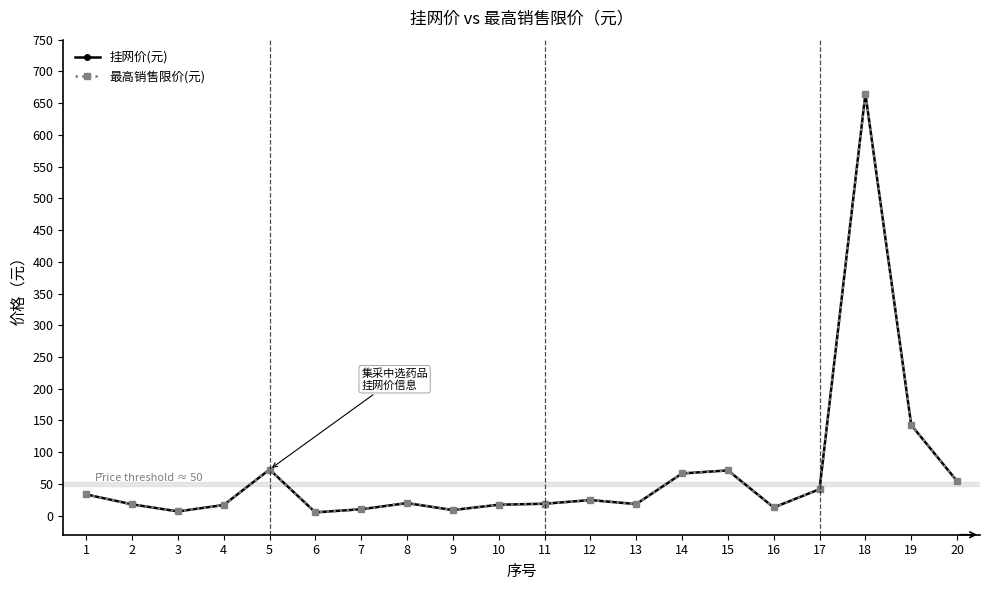

What is the total value across all series at 16?

25.8